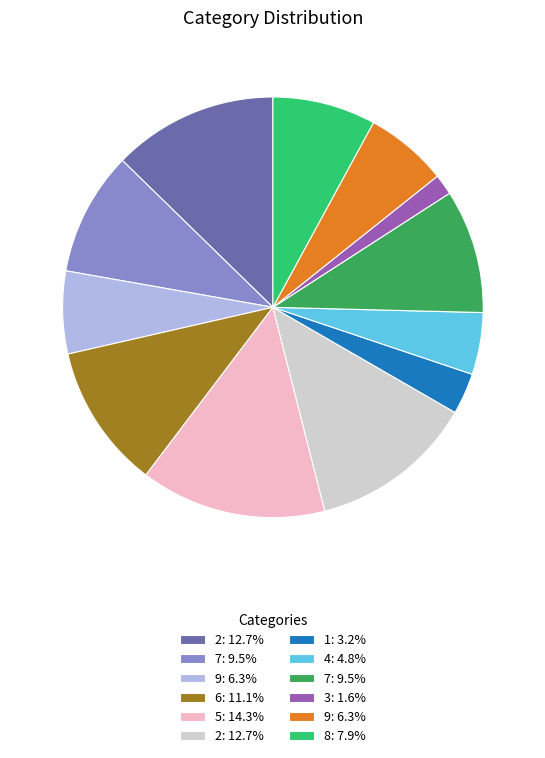

Is there any slice that represents more than half of the pie?

No